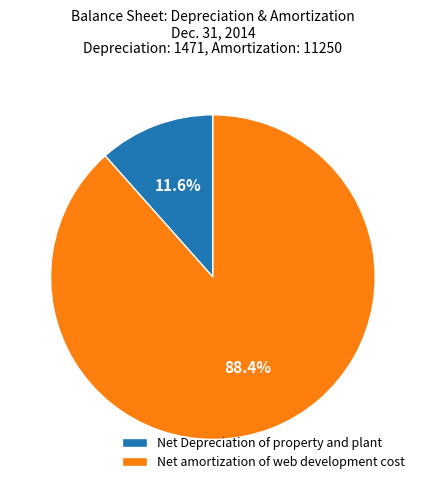

True or false: Net amortization of web development cost accounts for 96% of the total.

False